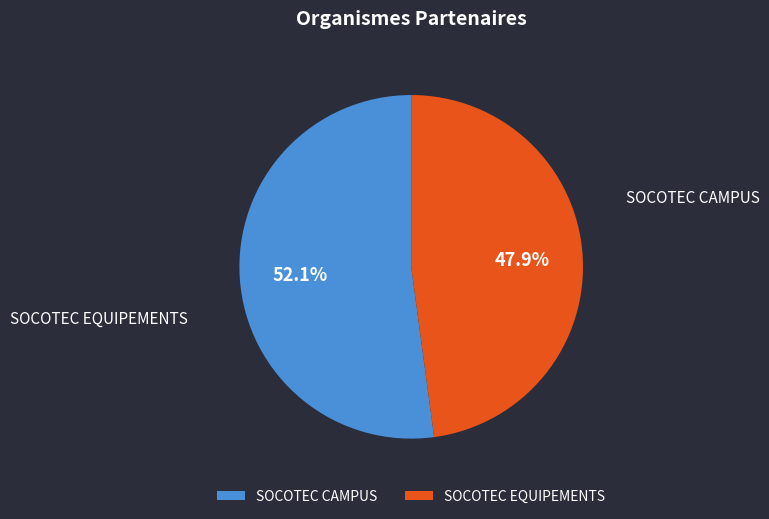

Do SOCOTEC EQUIPEMENTS and SOCOTEC CAMPUS together represent more than half of the pie?

Yes